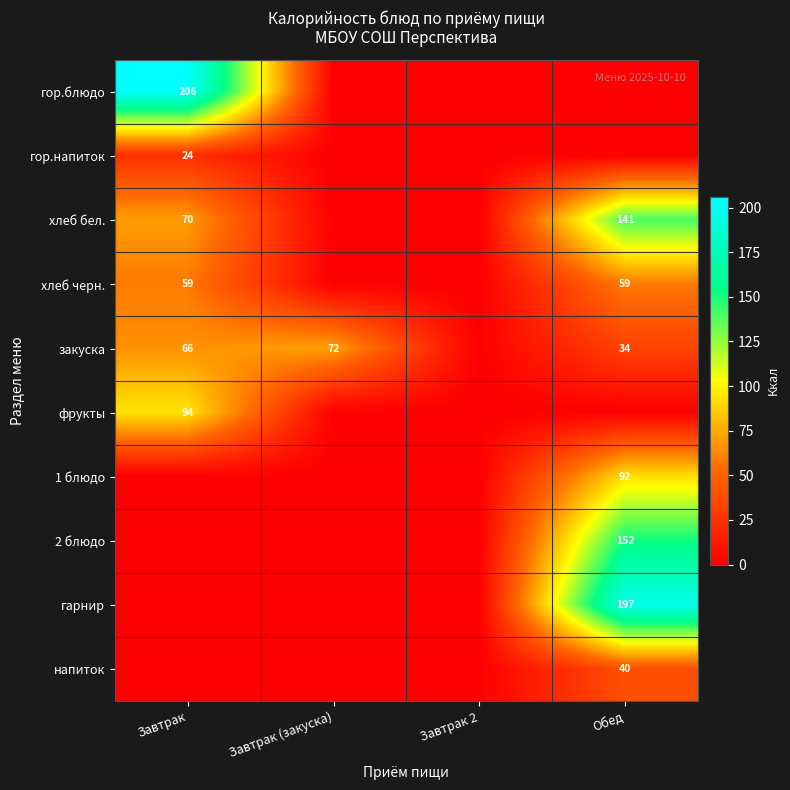

True or false: закуска has a value of 66 at Завтрак.

True